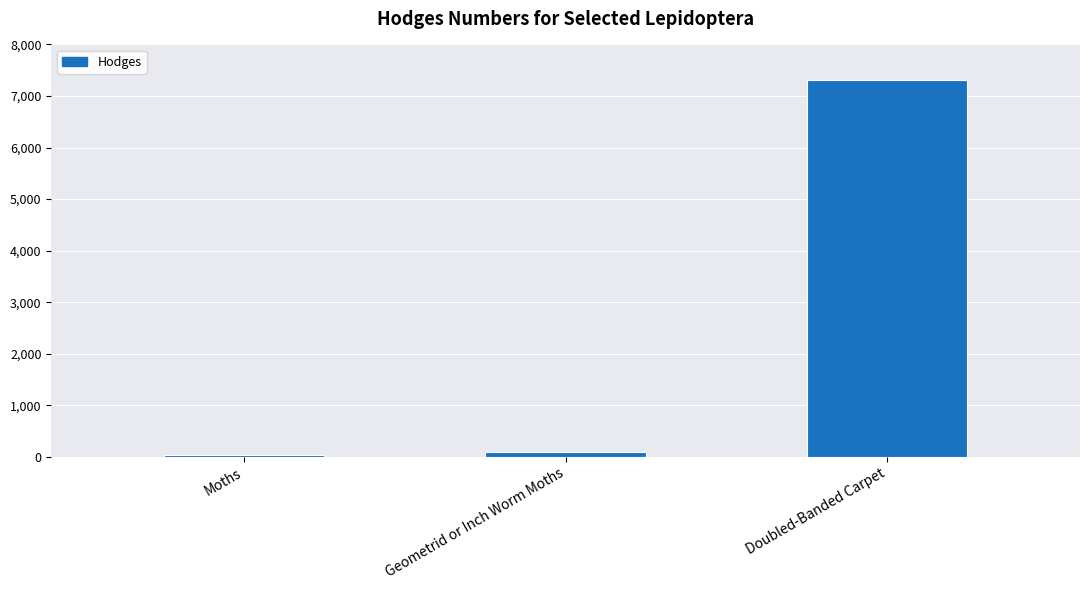

Read the value at Moths.

29.0